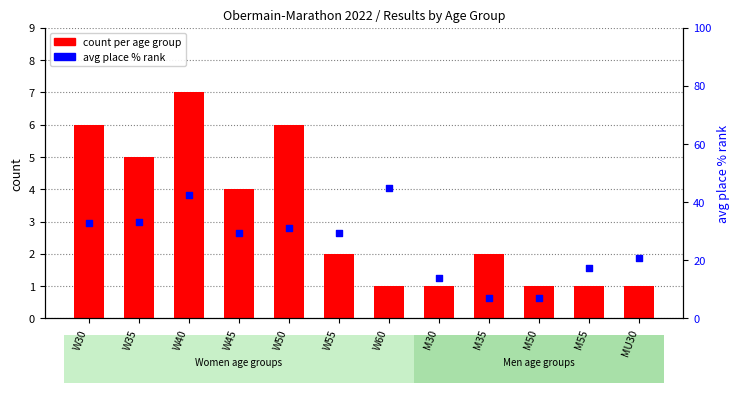

Which series contains the highest Y value?

avg place % rank